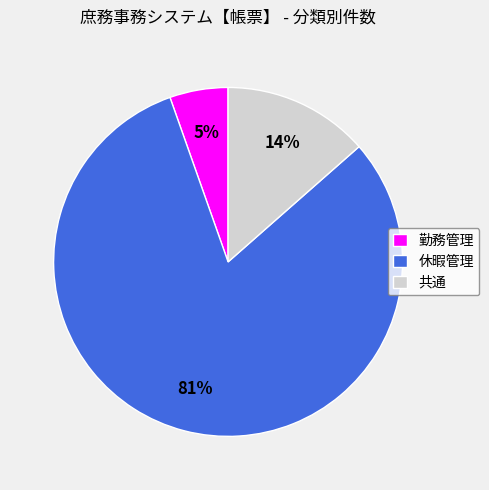

To the nearest percent, what is the combined percentage of 共通 and 勤務管理?

19%